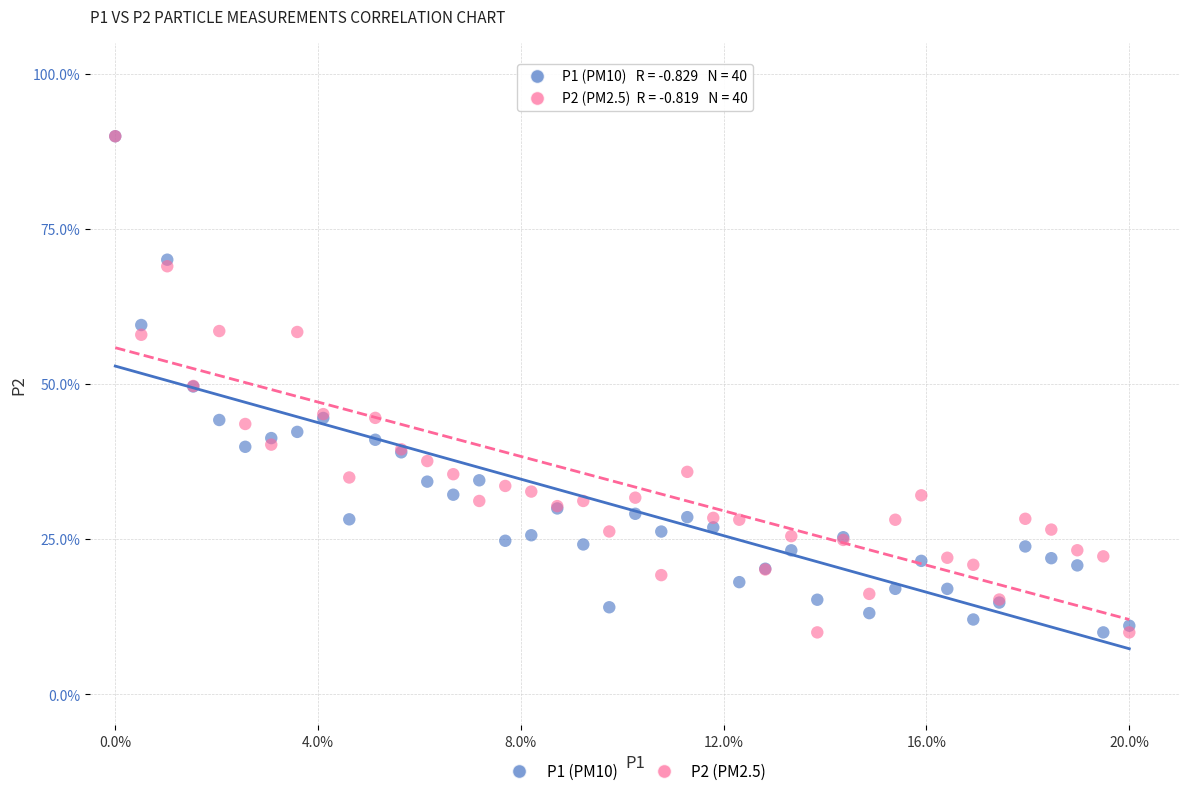

What are all the series names shown in the legend?

P1 (PM10), P2 (PM2.5)